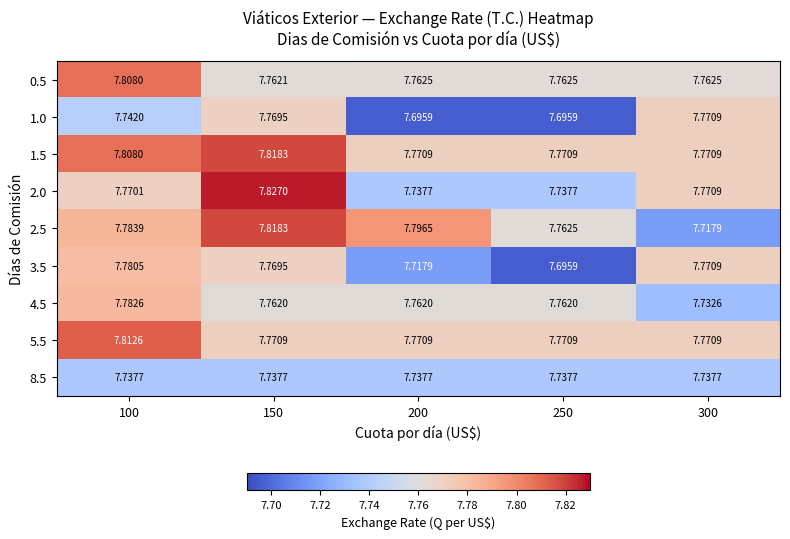

Is the value of 1.5 at 100 greater than the value of 2.0 at 300?

Yes